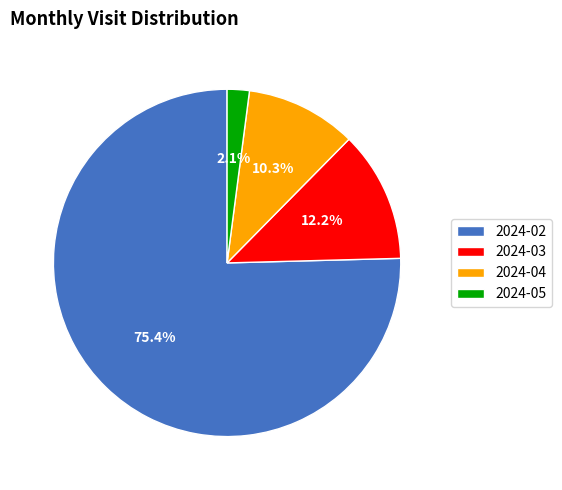

Combined, do 2024-03 and 2024-04 account for over 50%?

No